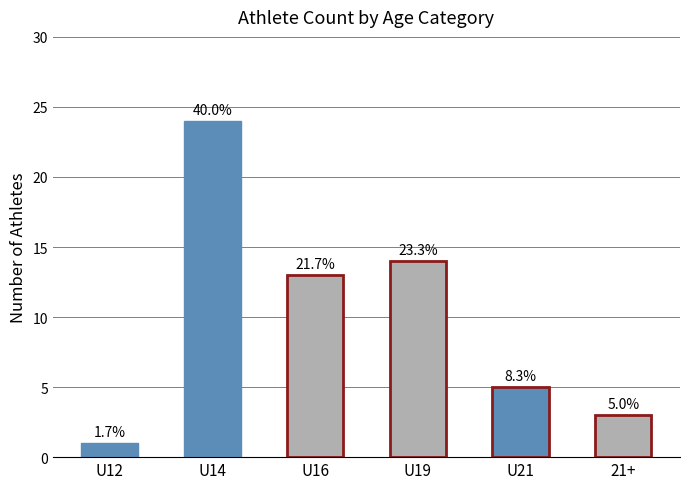

Does the chart contain any negative values?

No